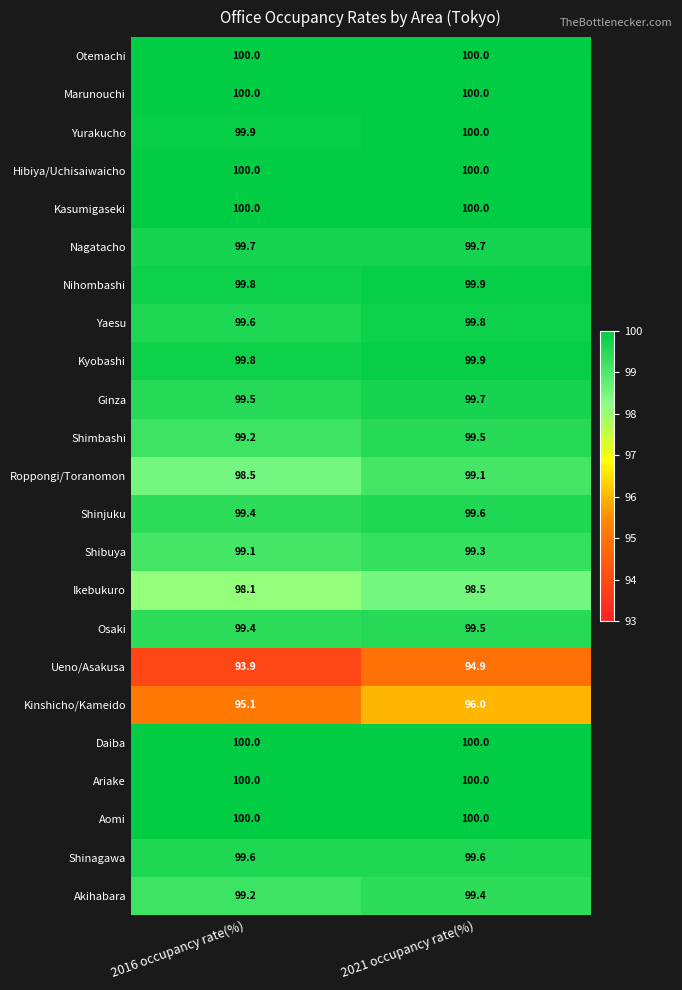

What is the maximum value shown in the chart?

100.0